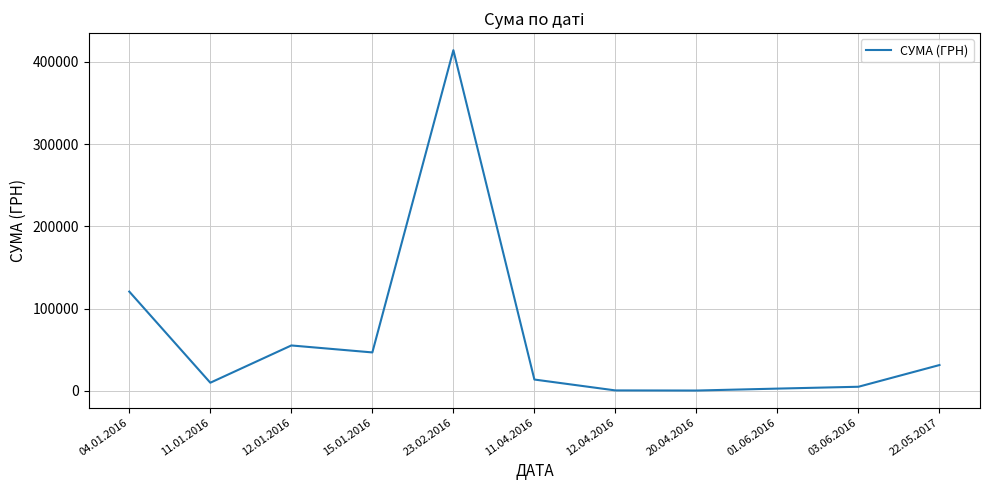

The value at 22.05.2017 is 13533.8. True or false?

False